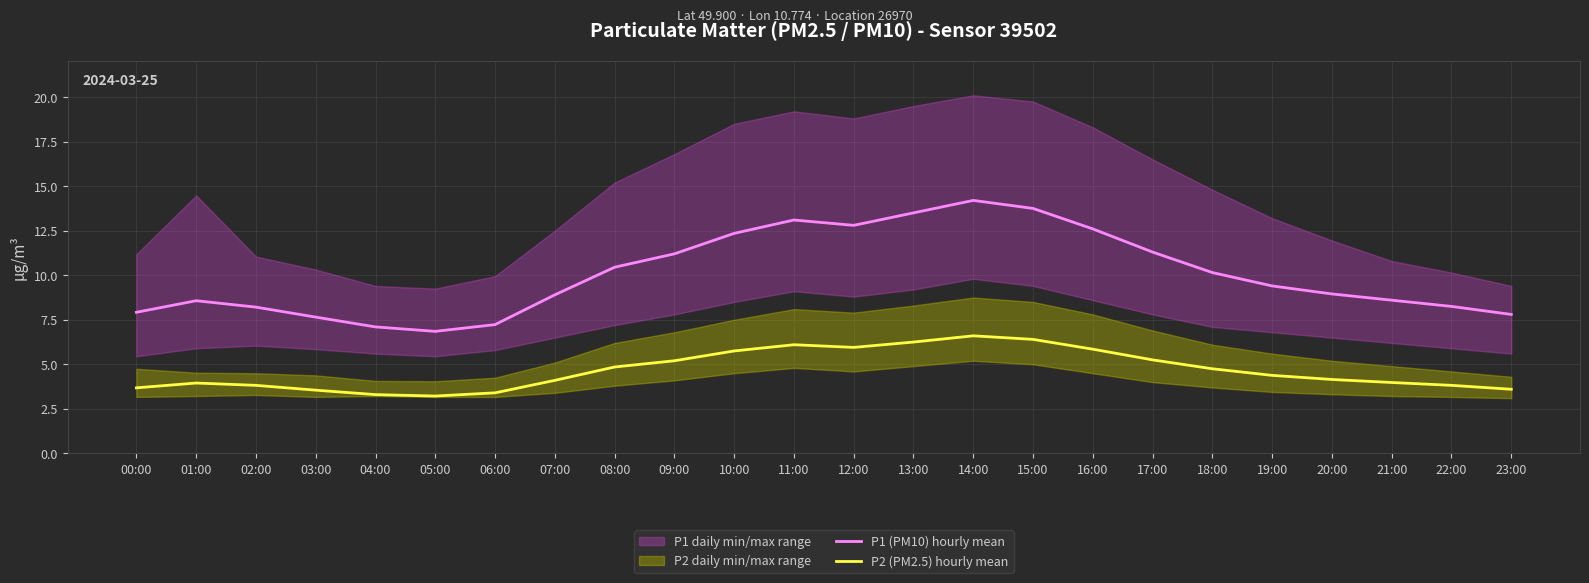

In P2 (PM2.5) hourly mean, how many points are higher than both neighbors (excluding endpoints)?

3